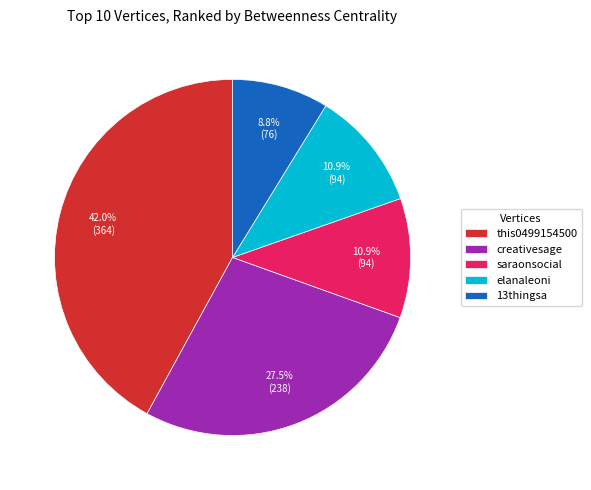

Does elanaleoni account for over 50% of the chart?

No